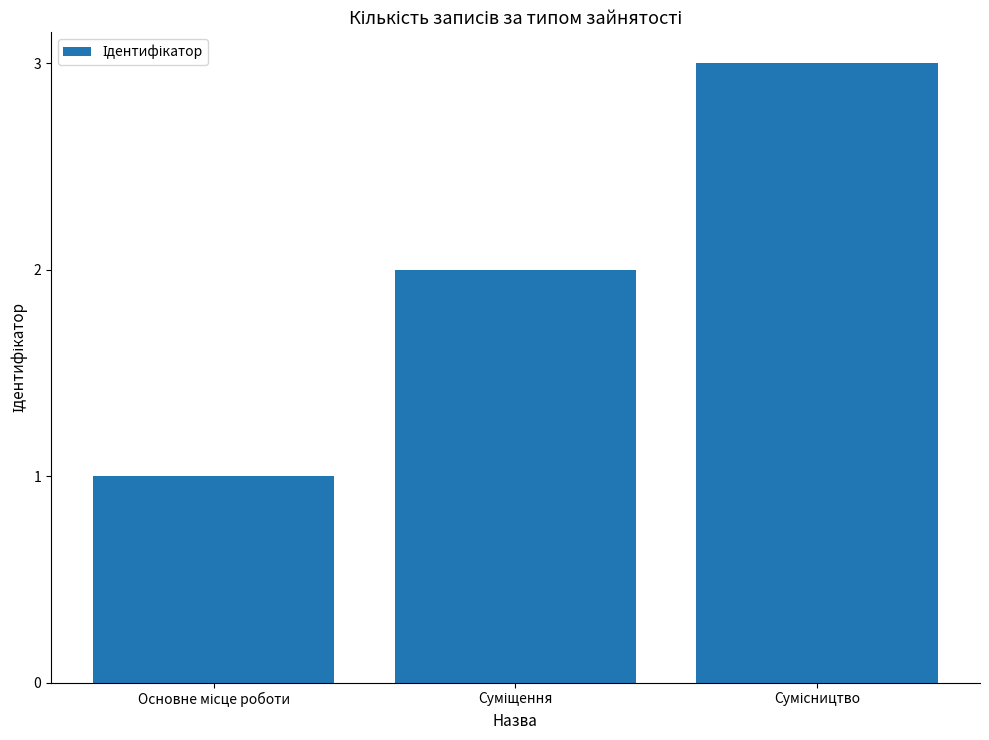

What is the sum of all values?

6